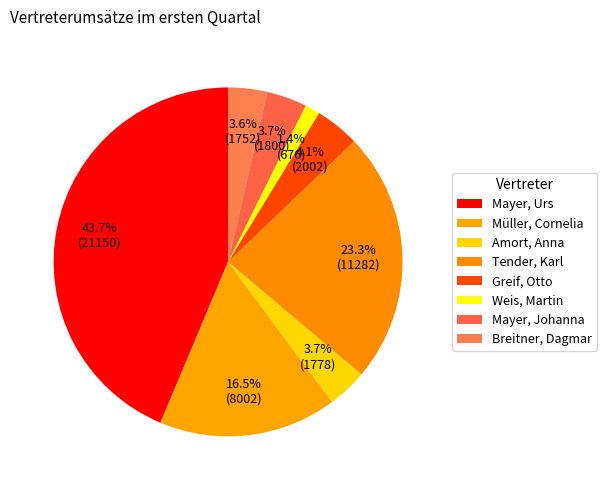

Count the number of slices in the pie.

8